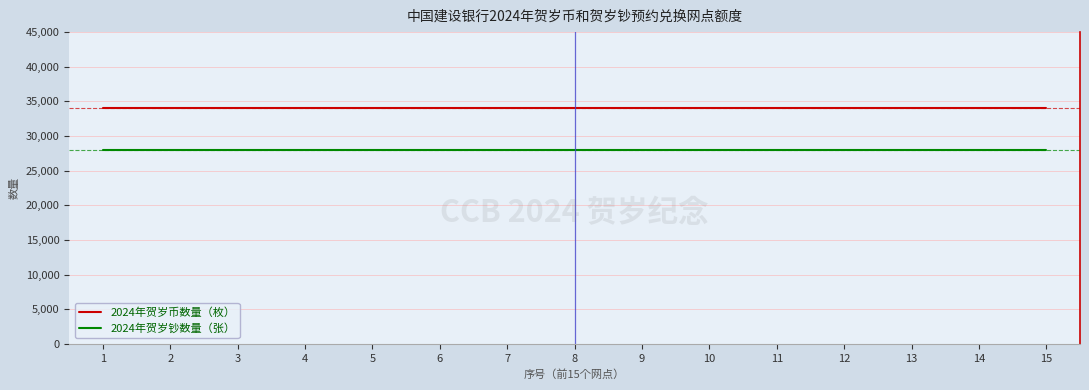

Reading right to left, what are all the values shown in this chart?

2024年贺岁币数量（枚）: 34000	34000	34000	34000	34000	34000	34000	34000	34000	34000	34000	34000	34000	34000	34000
2024年贺岁钞数量（张）: 28000	28000	28000	28000	28000	28000	28000	28000	28000	28000	28000	28000	28000	28000	28000